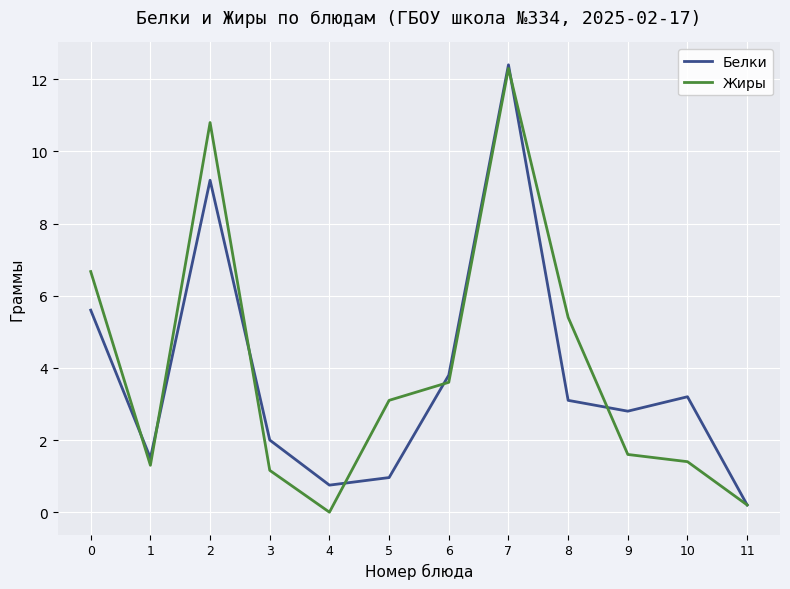

Rank the series at 10 from lowest to highest value.

Жиры, Белки